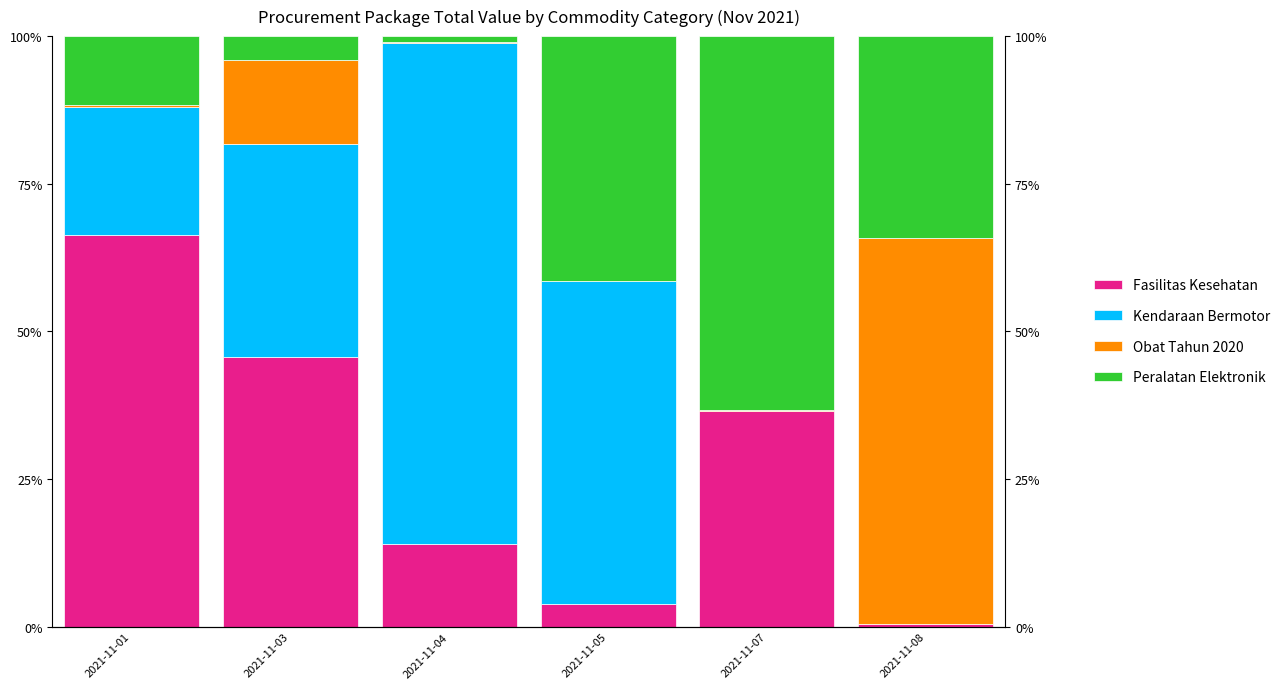

Which series has the largest range (max minus min)?

Kendaraan Bermotor